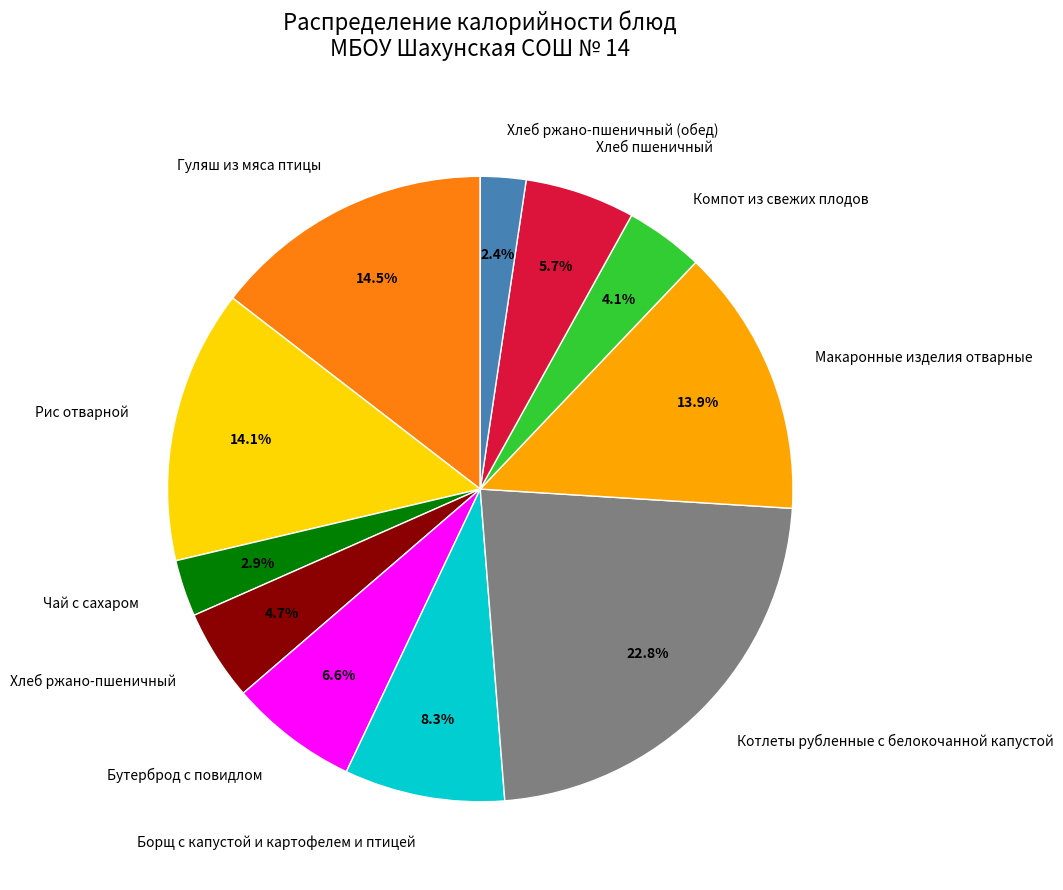

Which slice is the smallest?

Хлеб ржано-пшеничный (обед)